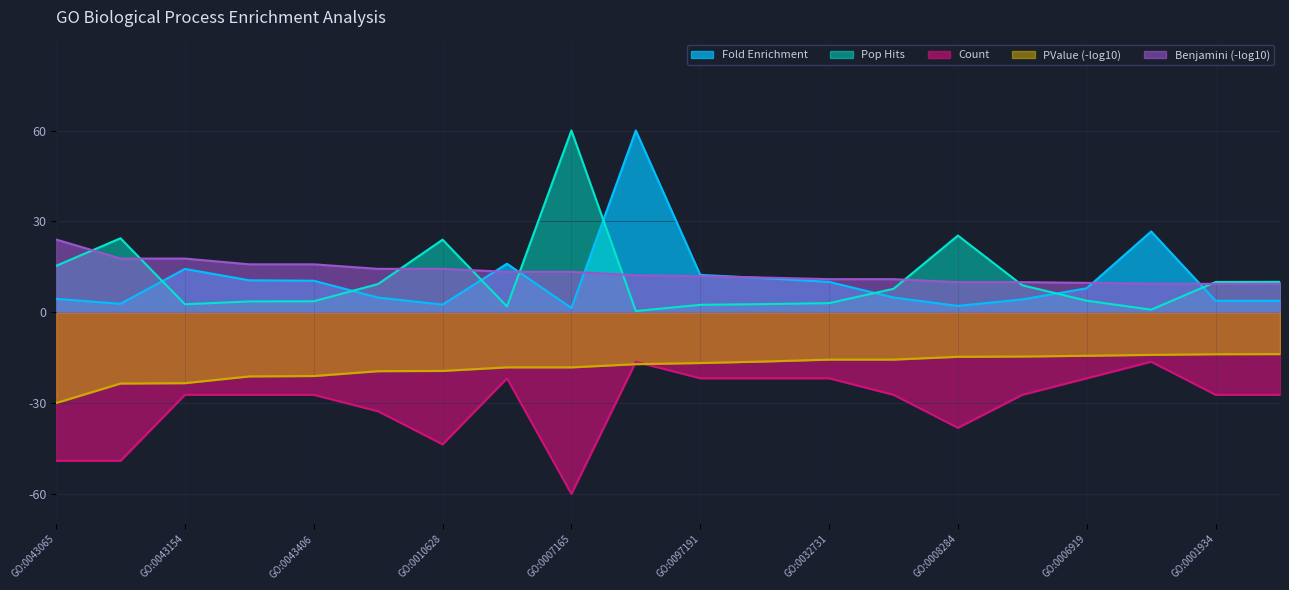

Does the chart display data point markers on the line(s)?

No